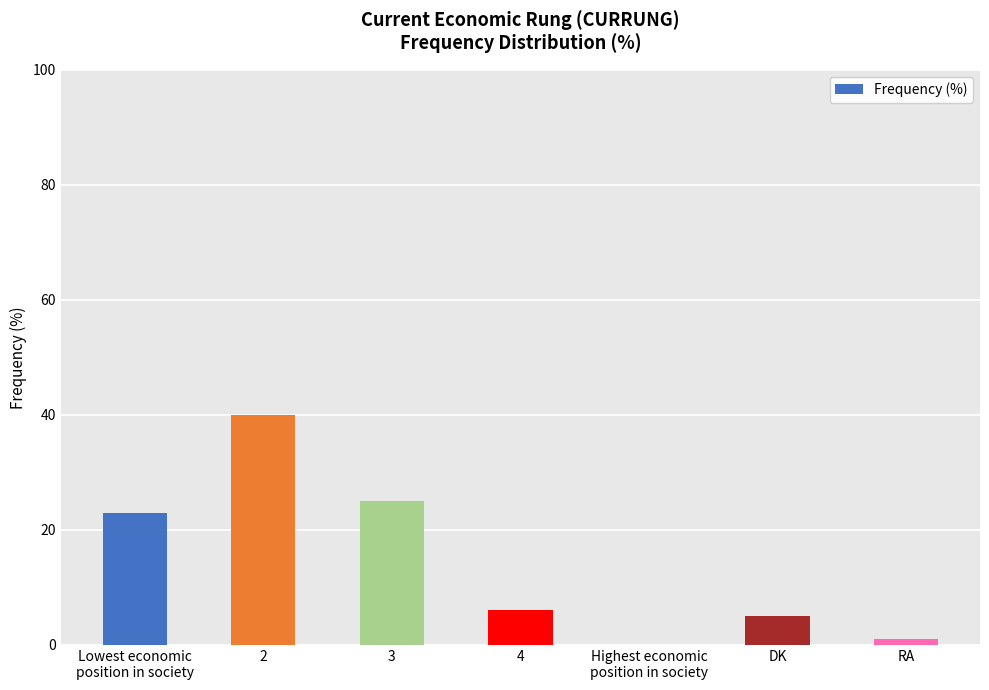

The value at DK is 8. True or false?

False